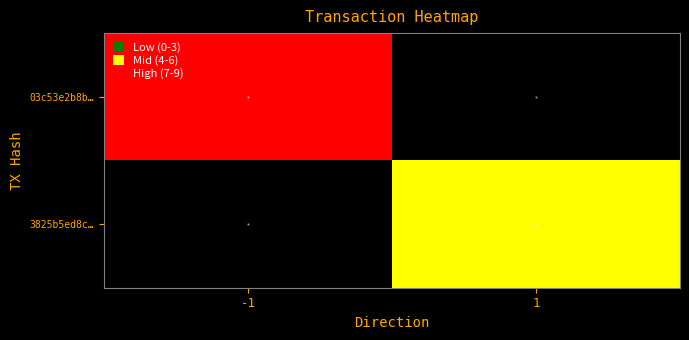

Which series has the largest total across all categories?

03c53e2b8b…